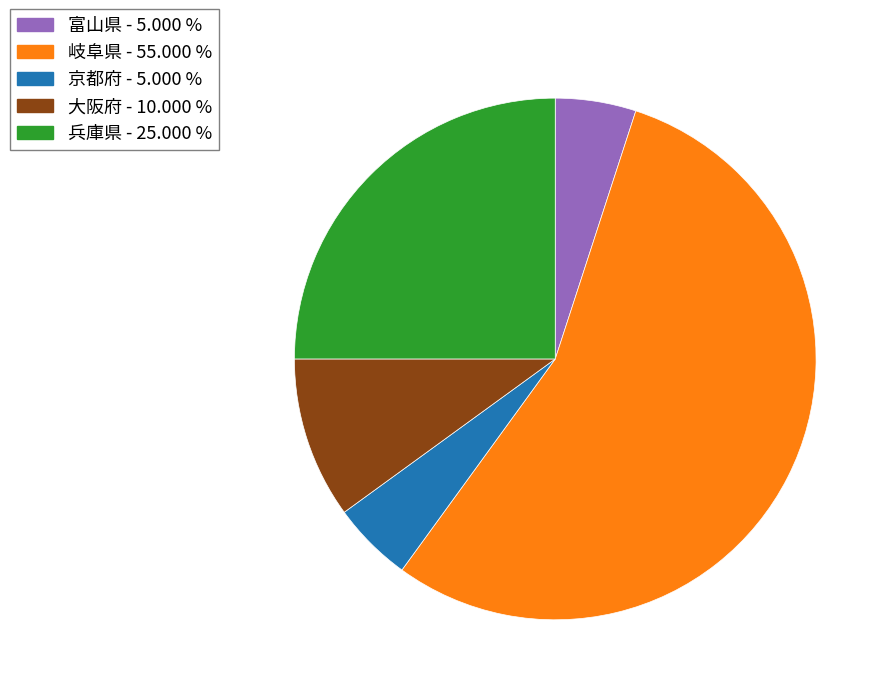

Is there a majority slice in this chart?

Yes